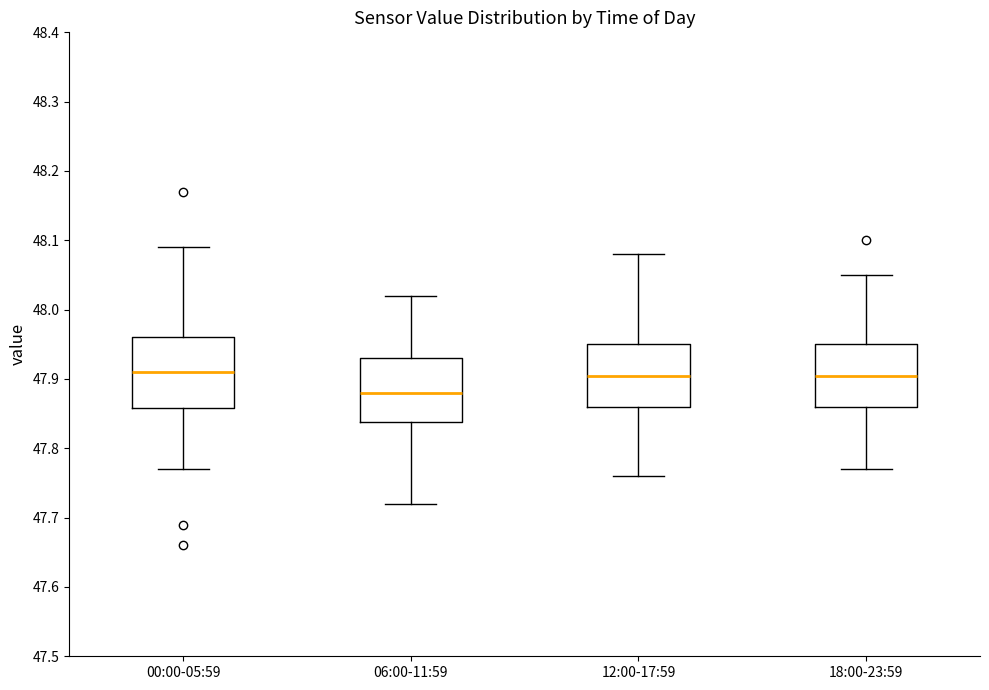

Reading left to right, transcribe this box plot: for each box, give where its median line is, the range the box spans, and where its two whiskers end, as read against the y-axis. The values are not printed on the chart, so give them approximately, as read against the axis.

00:00-05:59: median 47.91, box 47.86 to 47.96, whiskers 47.77 to 48.09
06:00-11:59: median 47.88, box 47.84 to 47.93, whiskers 47.72 to 48.02
12:00-17:59: median 47.91, box 47.86 to 47.95, whiskers 47.76 to 48.08
18:00-23:59: median 47.91, box 47.86 to 47.95, whiskers 47.77 to 48.05